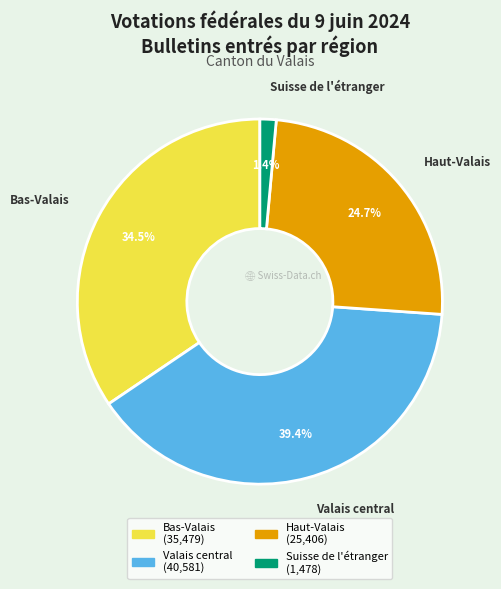

Rank the categories by value from lowest to highest.

Suisse de l'étranger, Haut-Valais, Bas-Valais, Valais central